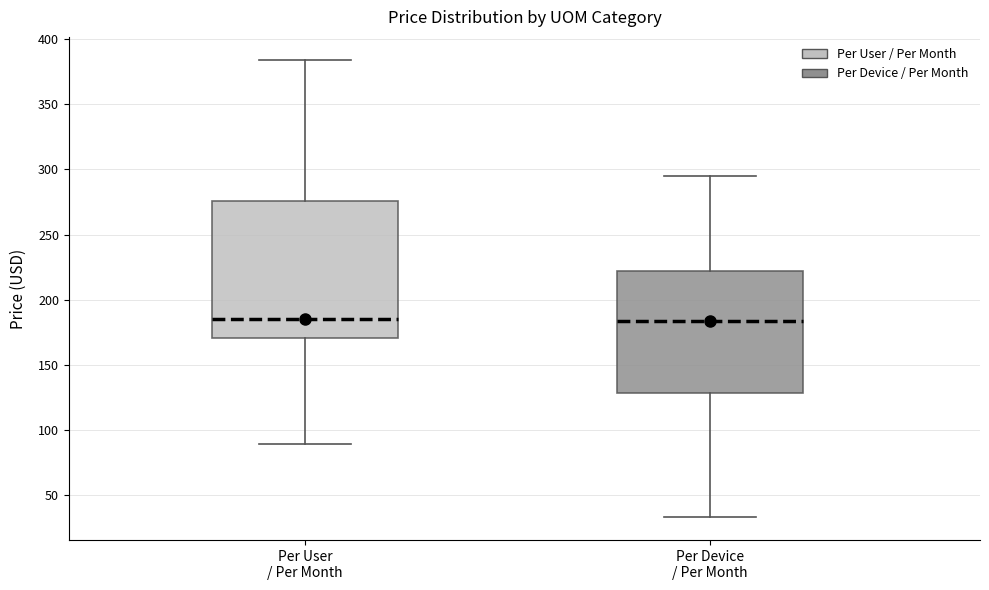

Reading left to right, read every box against the y-axis: the position of its median line, the range the box covers, and the ends of its whiskers. The values are not printed on the chart, so give them approximately, as read against the axis.

Per User / Per Month: median 185, box 170 to 275, whiskers 90 to 385
Per Device / Per Month: median 185, box 130 to 220, whiskers 35 to 295